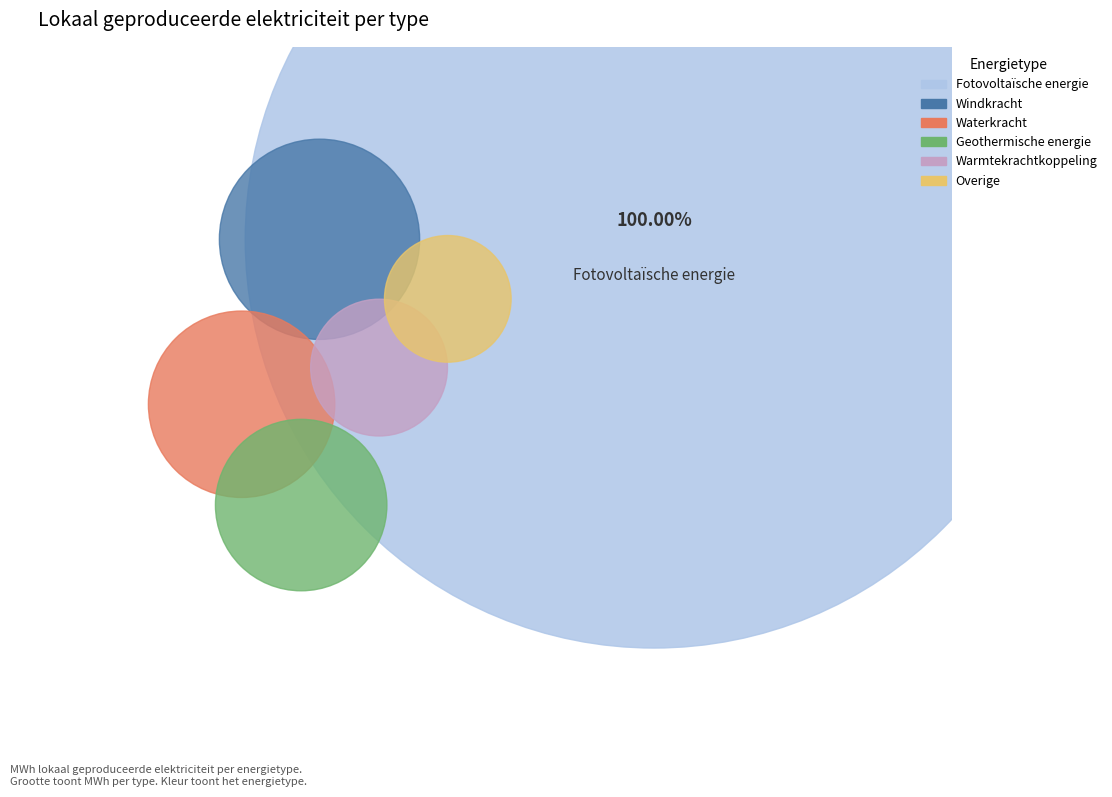

Does Fotovoltaïsche energie account for over 50% of the chart?

Yes